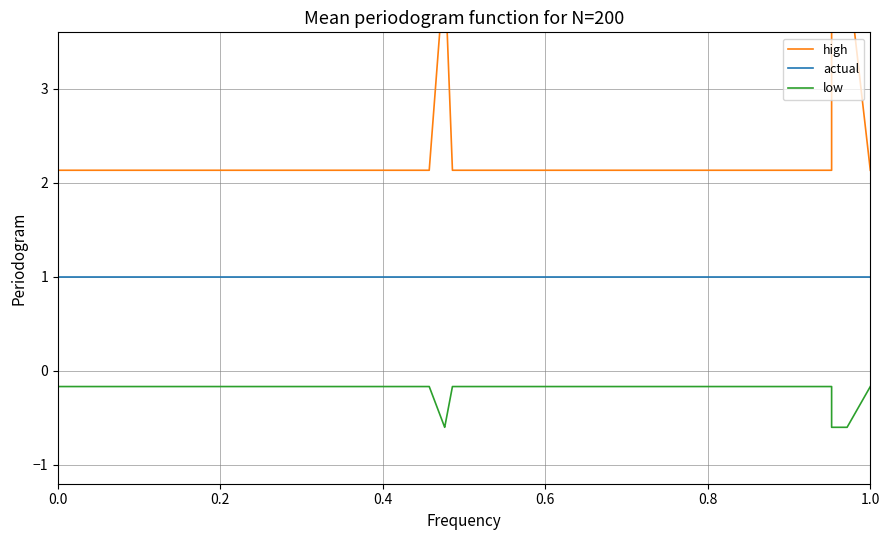

What is the value of the low point at the 10th from the left?

-0.2